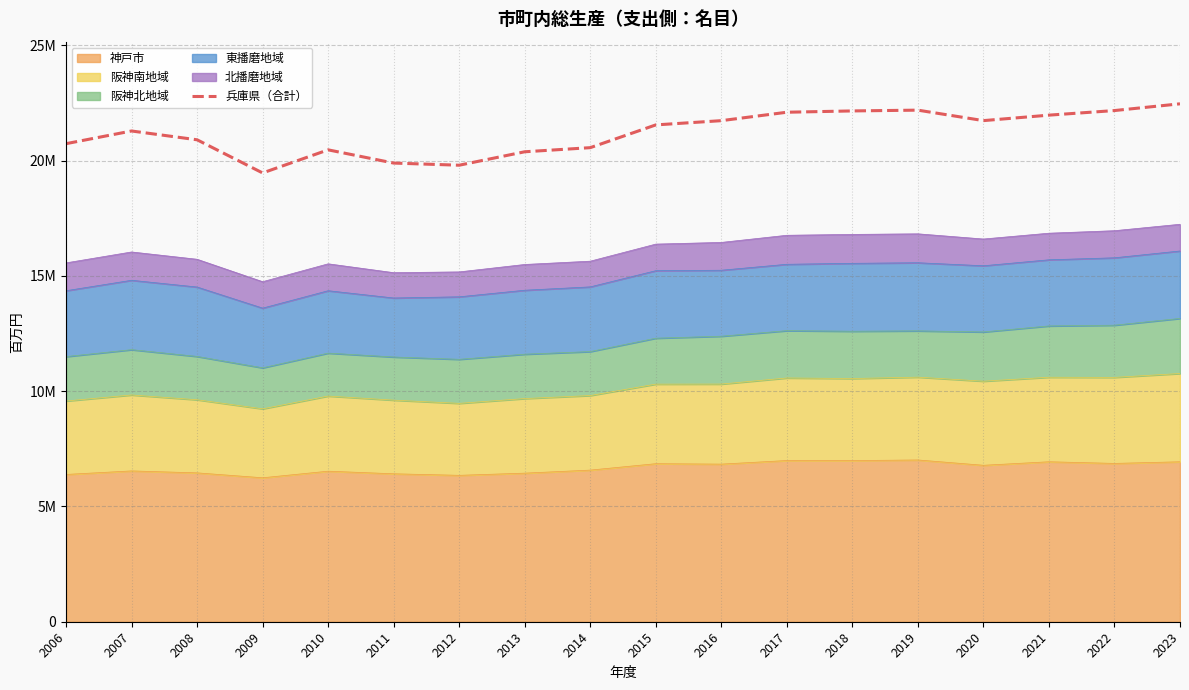

True or false: the data shows 20567696 at 2014.

True